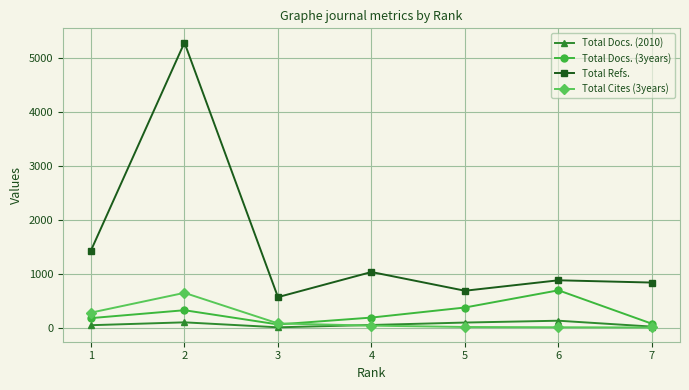

At which category is the sum across all series the highest?

2